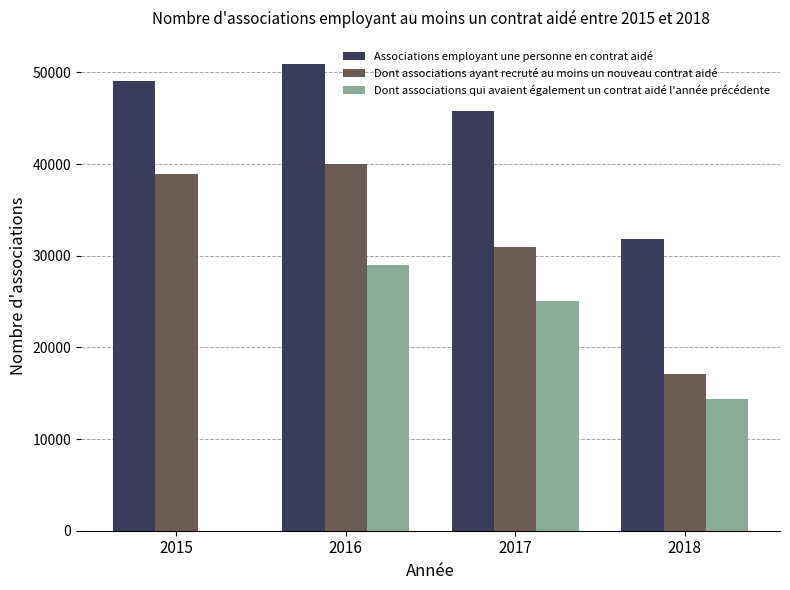

Between 2017 and 2018, which series saw the biggest shift?

Associations employant une personne en contrat aidé